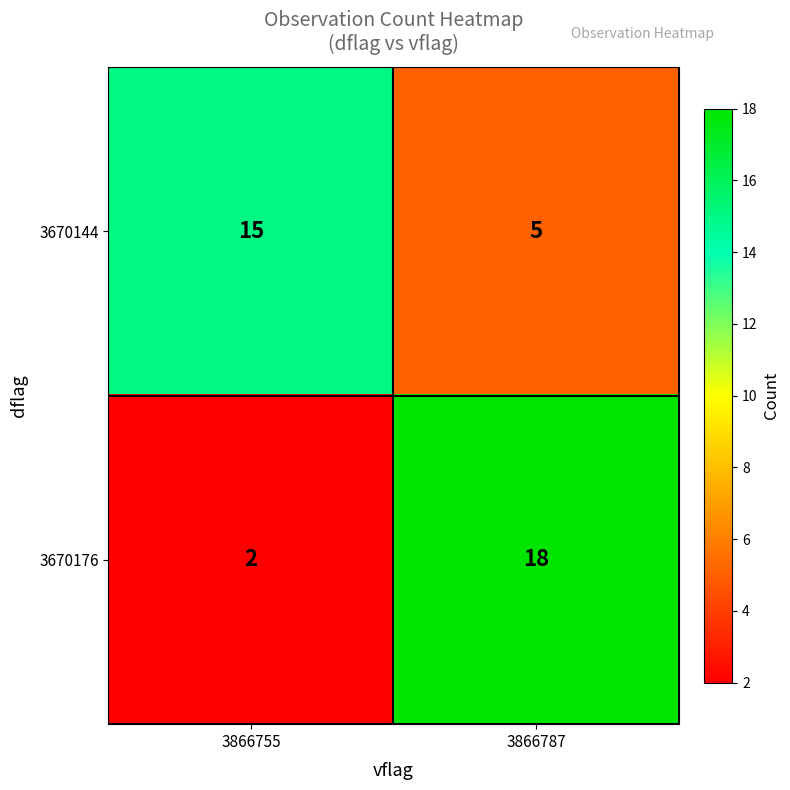

What is the sum of all 3670176 values?

20